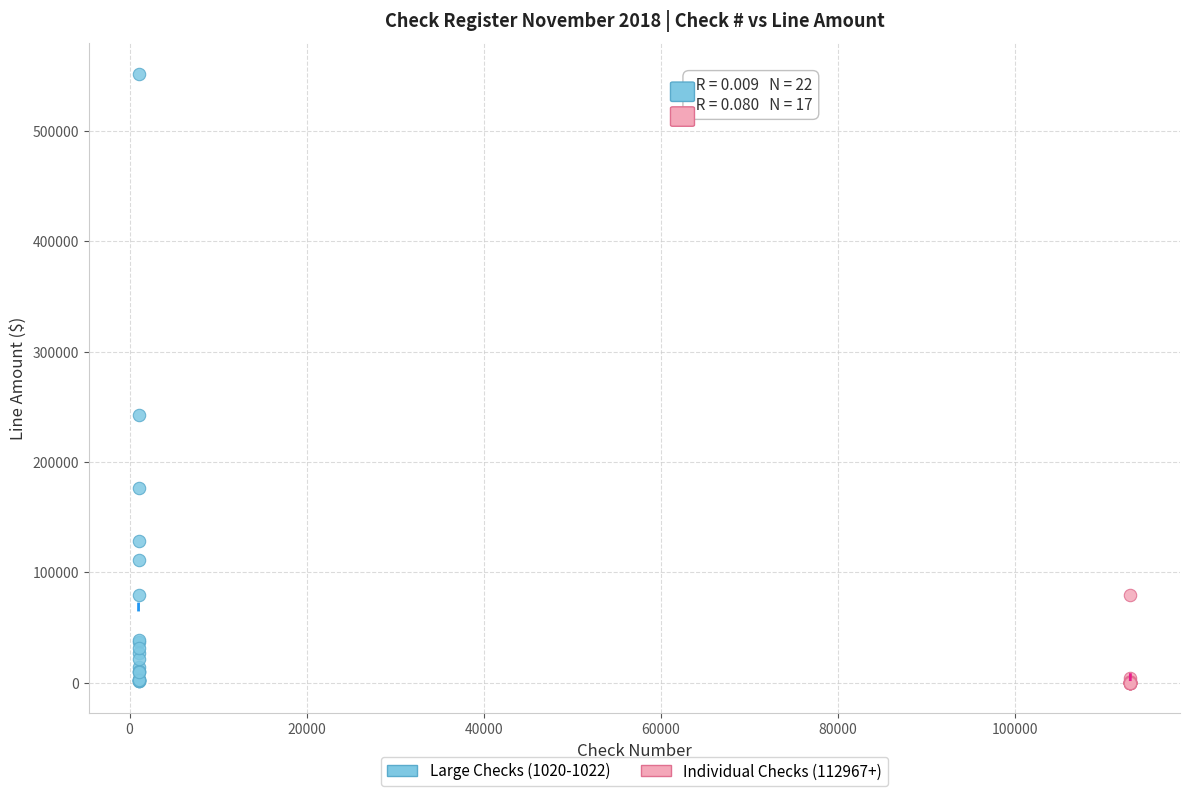

Which series reaches the maximum Y coordinate?

Large Checks (1020-1022)